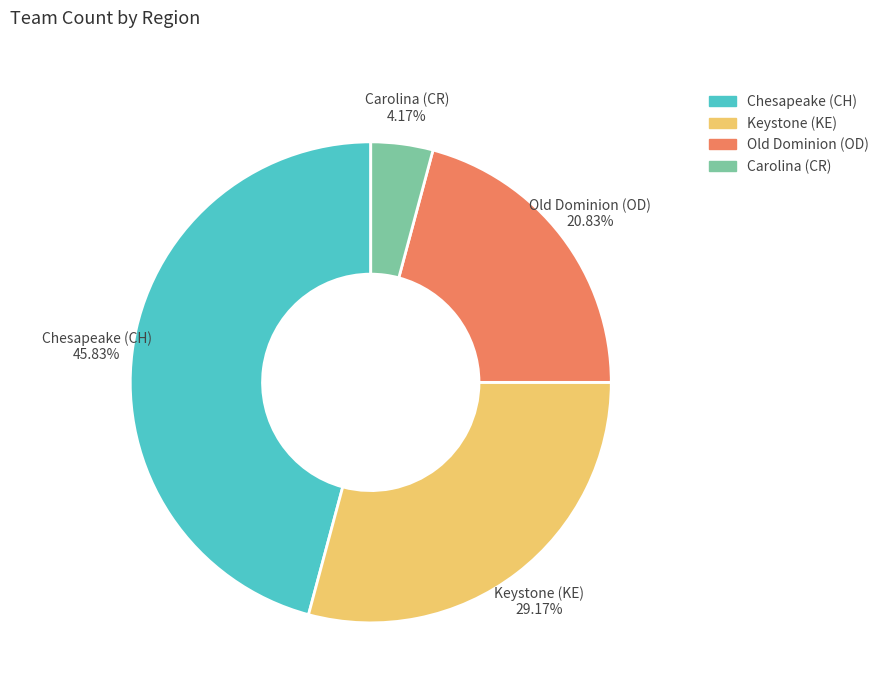

How many slices are in this pie chart?

4